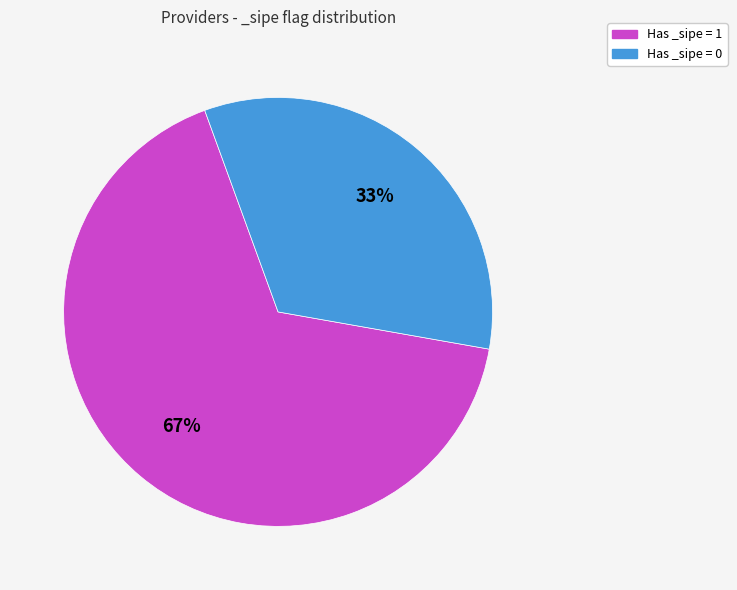

How many slices are in this pie chart?

2